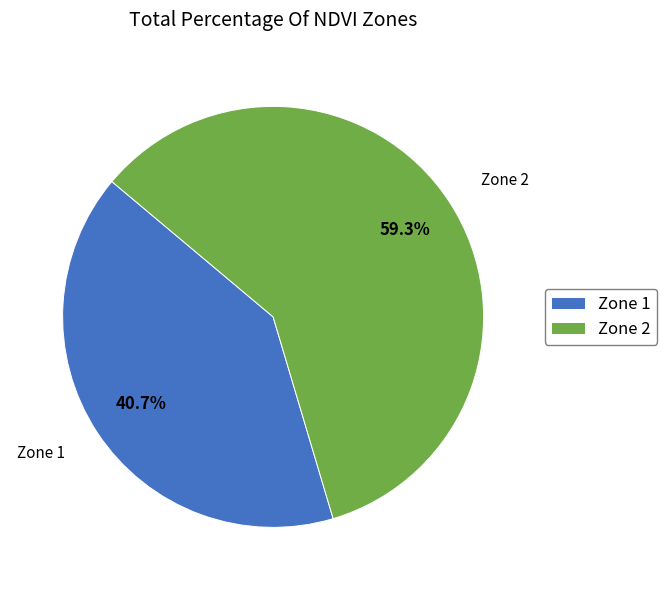

What is the smallest slice in the pie chart?

Zone 1